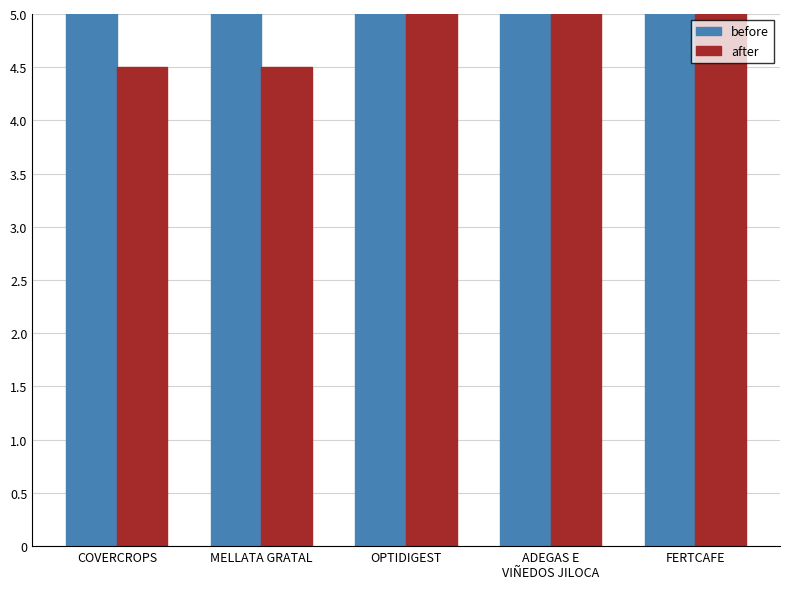

What is the average value of the after series?

5.2